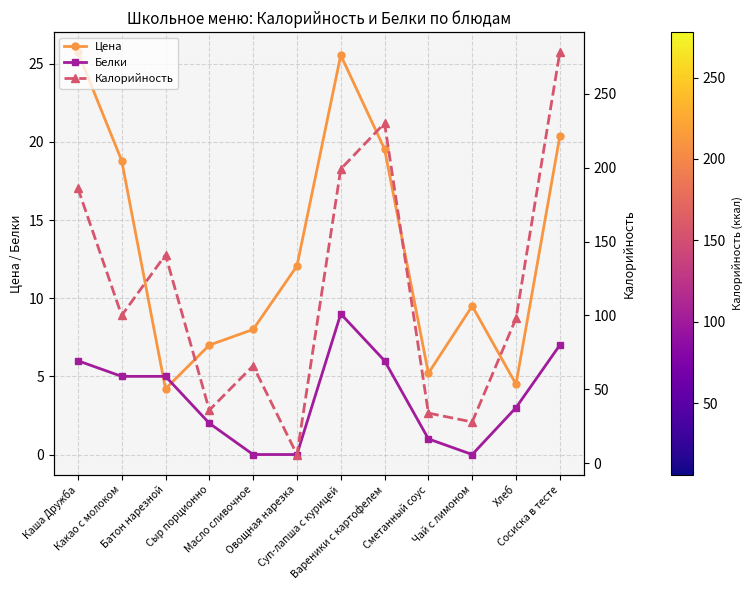

Does the chart display data point markers on the line(s)?

Yes